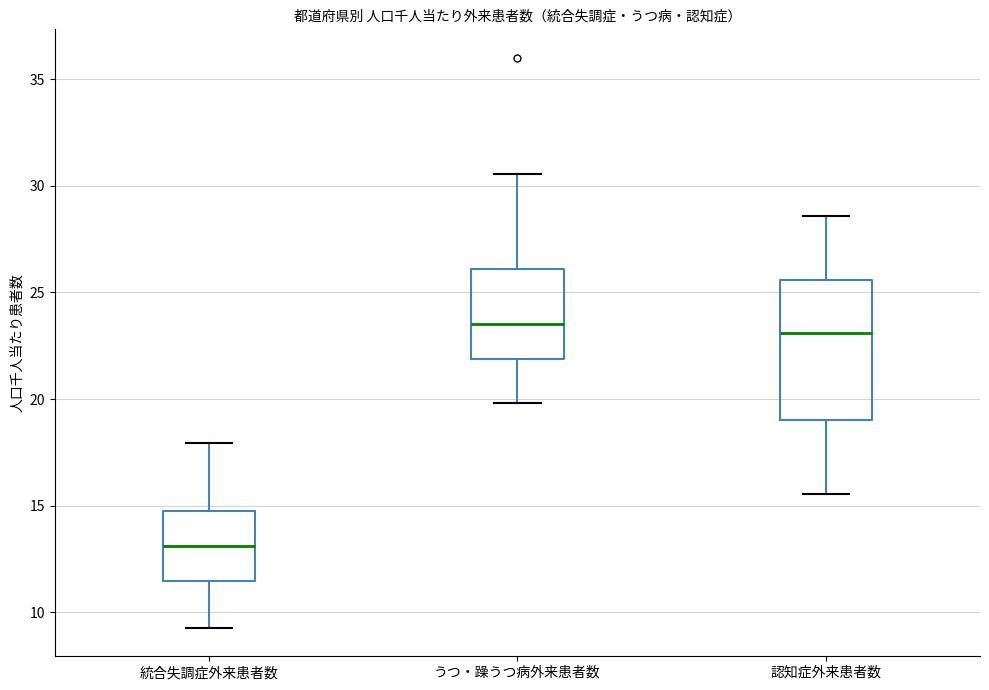

Reading left to right, read every box against the y-axis: the position of its median line, the range the box covers, and the ends of its whiskers. The values are not printed on the chart, so give them approximately, as read against the axis.

統合失調症外来患者数: median 13.0, box 11.5 to 14.5, whiskers 9.5 to 18.0
うつ・躁うつ病外来患者数: median 23.5, box 22.0 to 26.0, whiskers 20.0 to 30.5
認知症外来患者数: median 23.0, box 19.0 to 25.5, whiskers 15.5 to 28.5